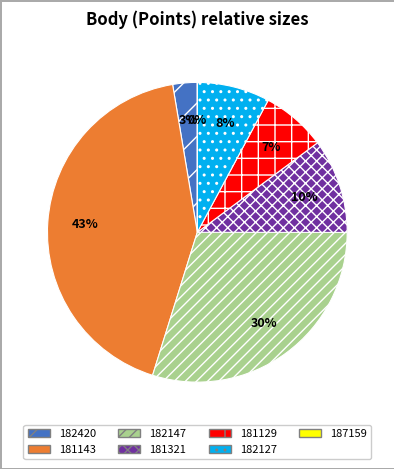

Count the number of slices in the pie.

7